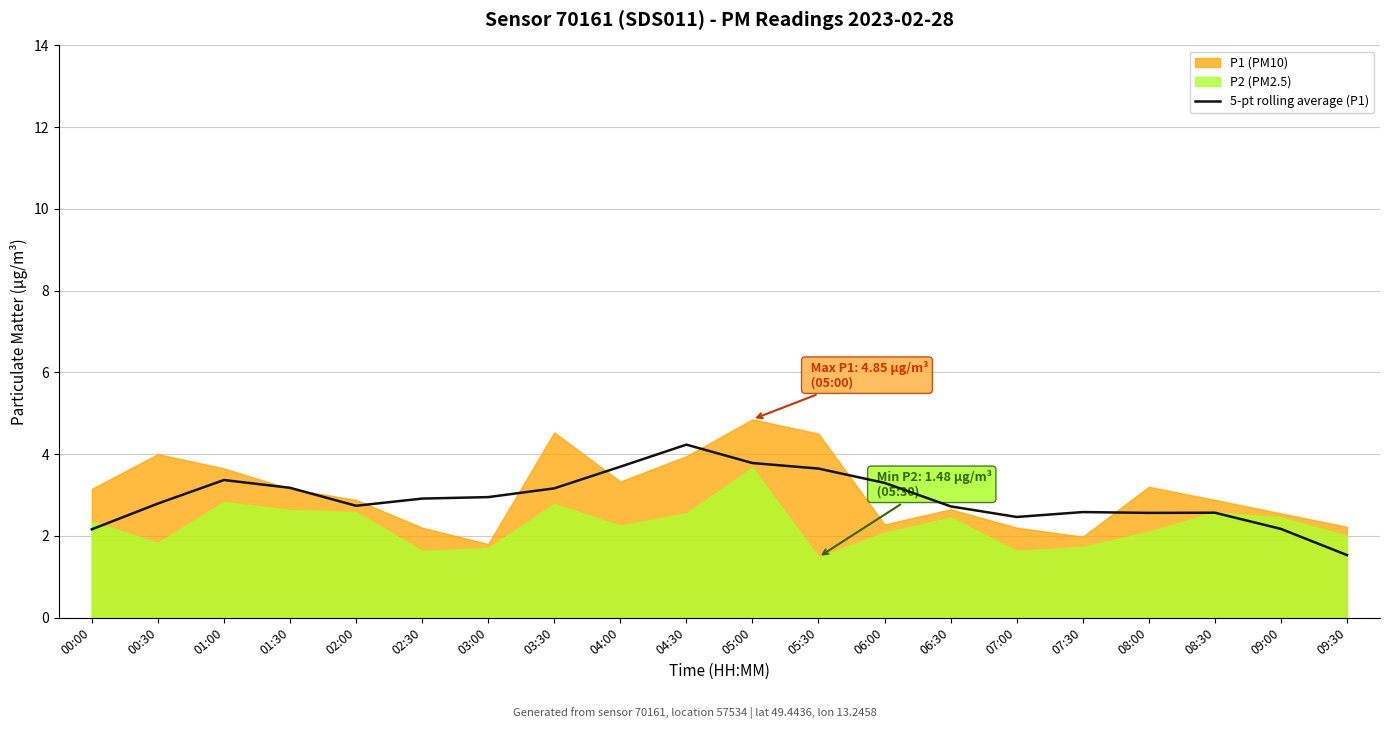

What is the difference between the maximum and minimum values?

2.7